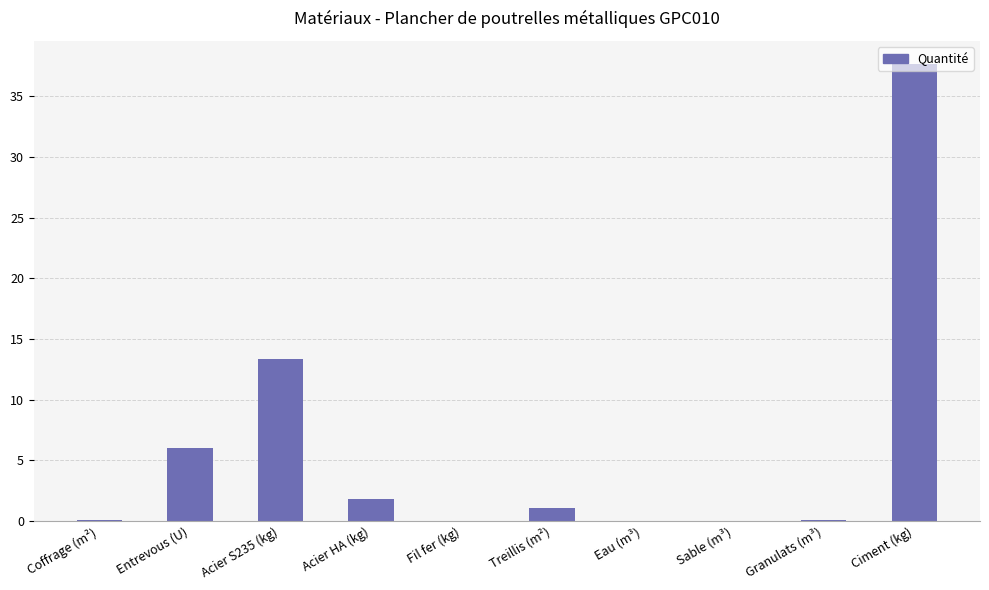

How many categories are shown in the chart?

10